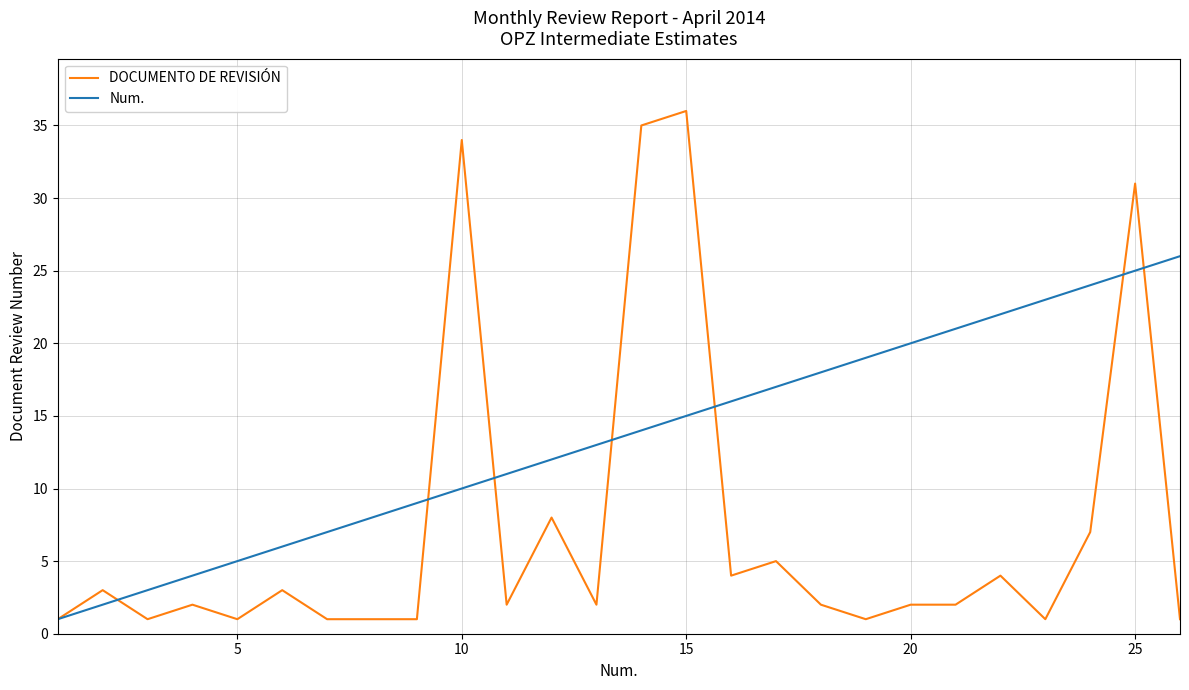

What is the greatest value displayed?

36